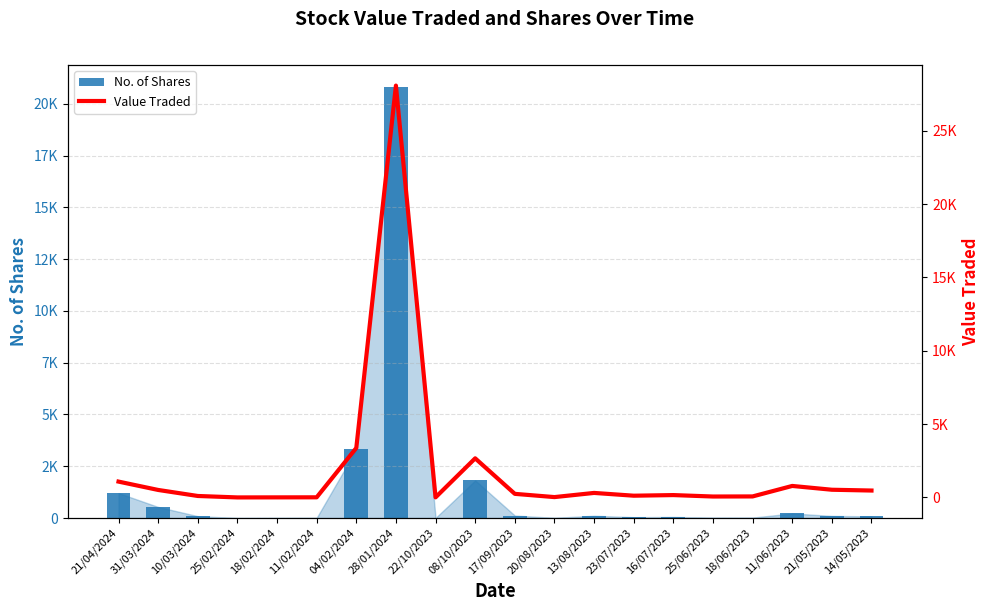

Between 10/03/2024 and 18/06/2023, which is larger?

10/03/2024